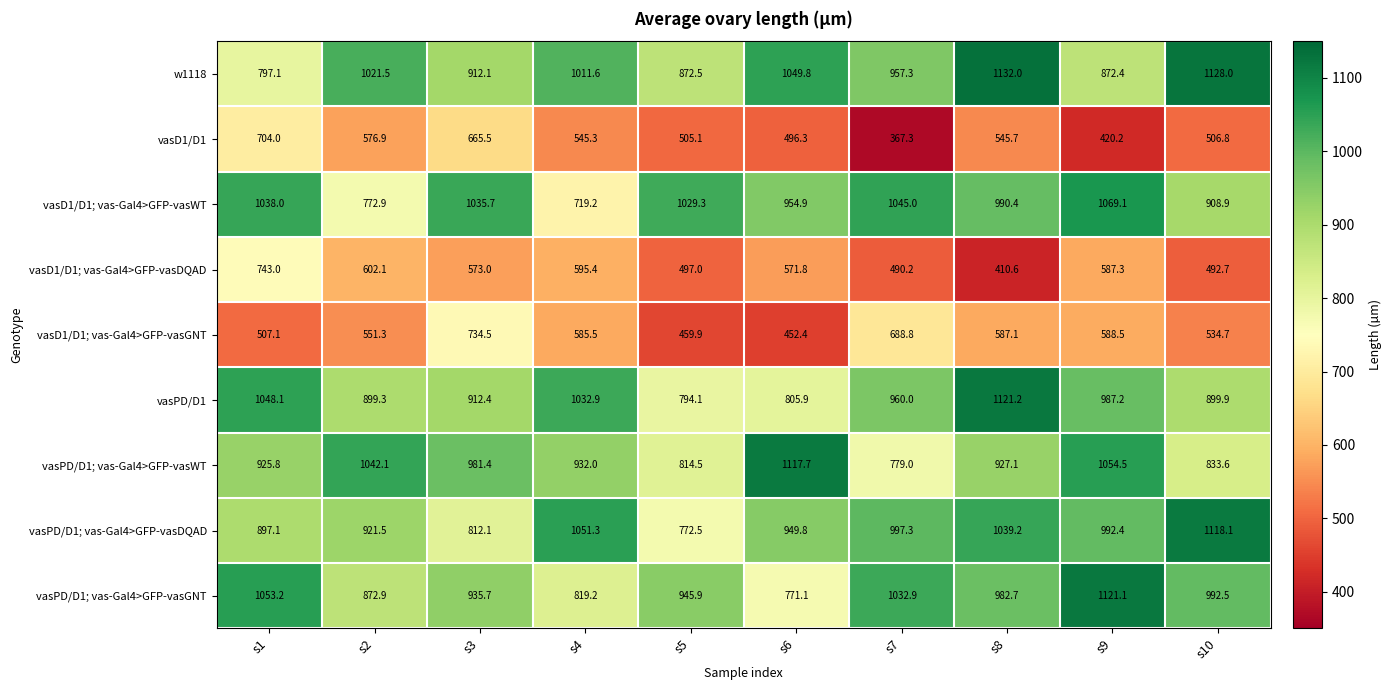

True or false: vasPD/D1; vas-Gal4>GFP-vasWT has a value of 359.7 at s3.

False